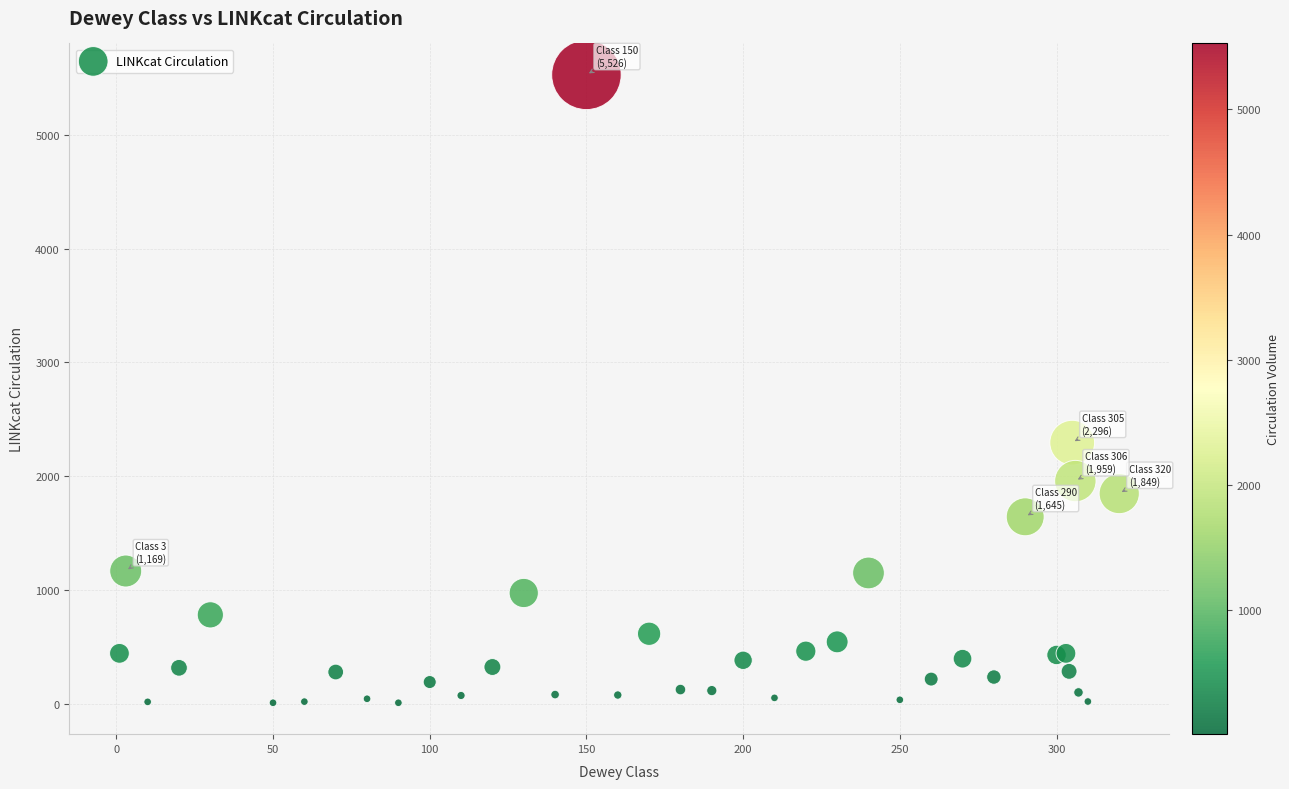

What Y value in the scatter plot is closest to 2769?

2296